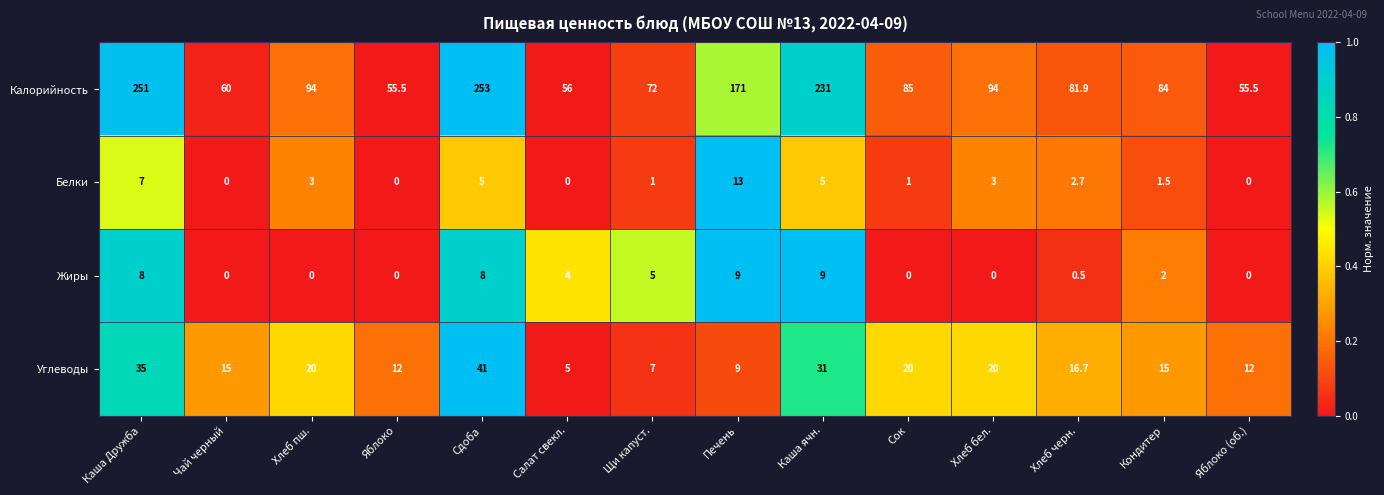

What is the sum of all Белки values?

42.2